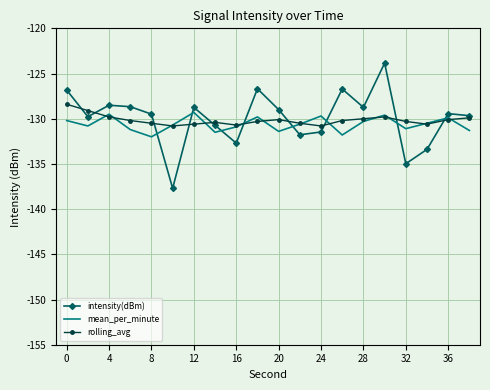

What is the minimum value shown in the chart?

-137.7